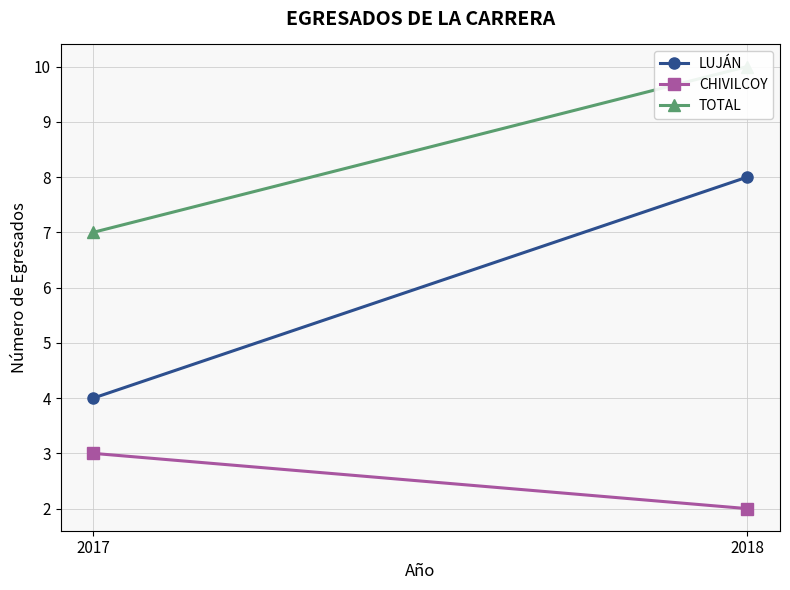

Count the CHIVILCOY values in the range 2 to 3.

2